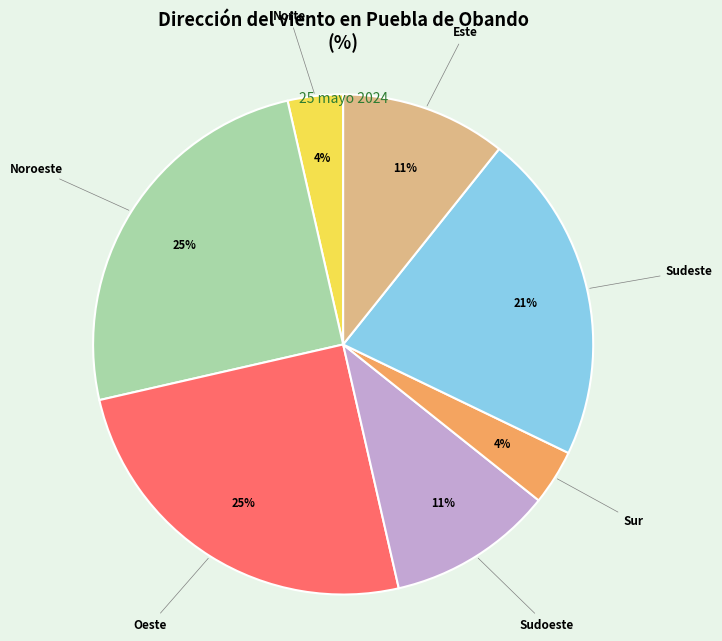

Combined, do Sudeste and Oeste account for over 50%?

No